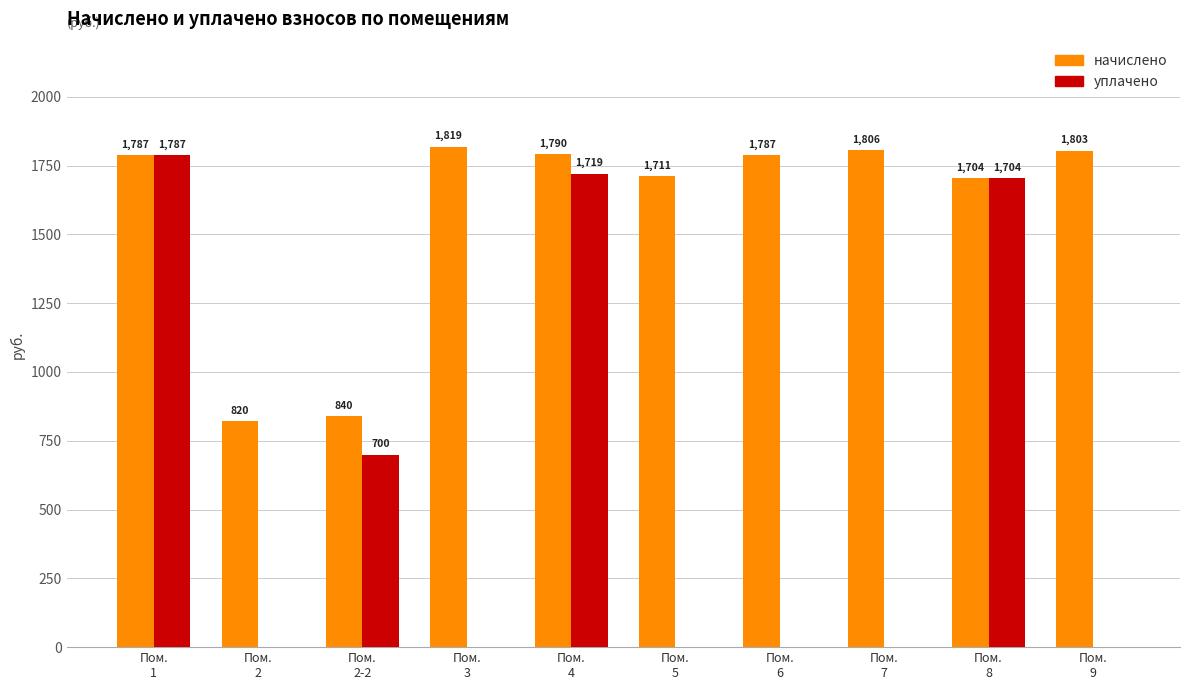

Is it true that уплачено equals 1212.5 at Пом.
3?

False